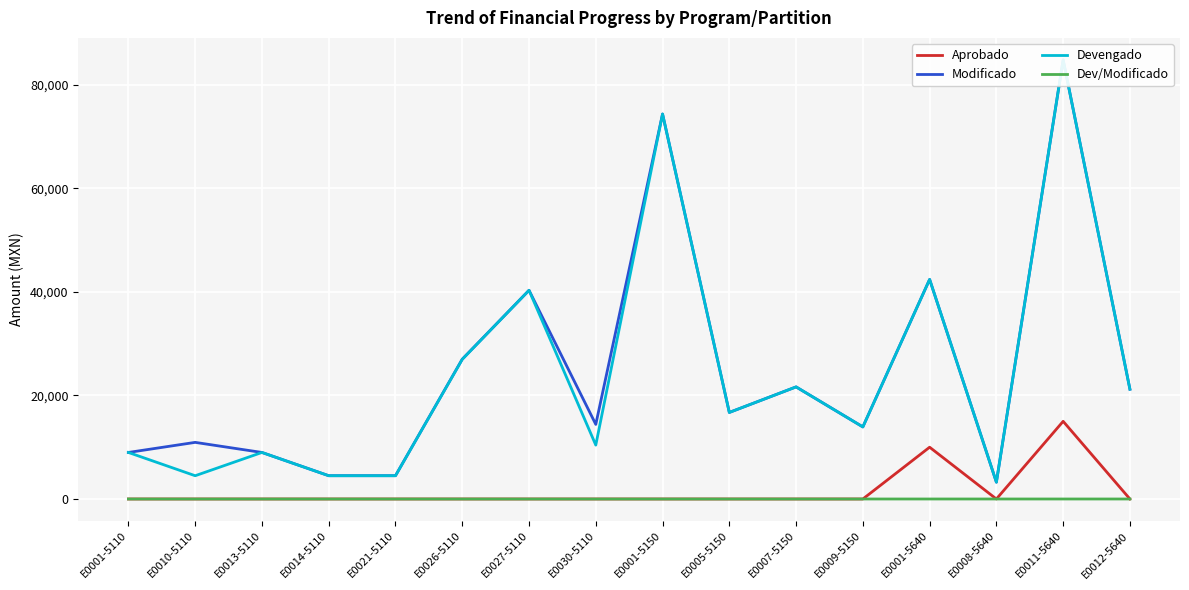

At which category does Modificado reach its first local valley?

E0030-5110